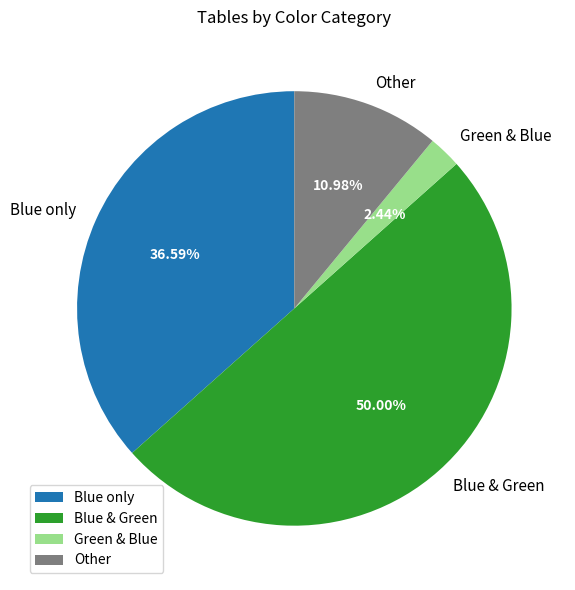

Do Blue & Green and Other together represent more than half of the pie?

Yes